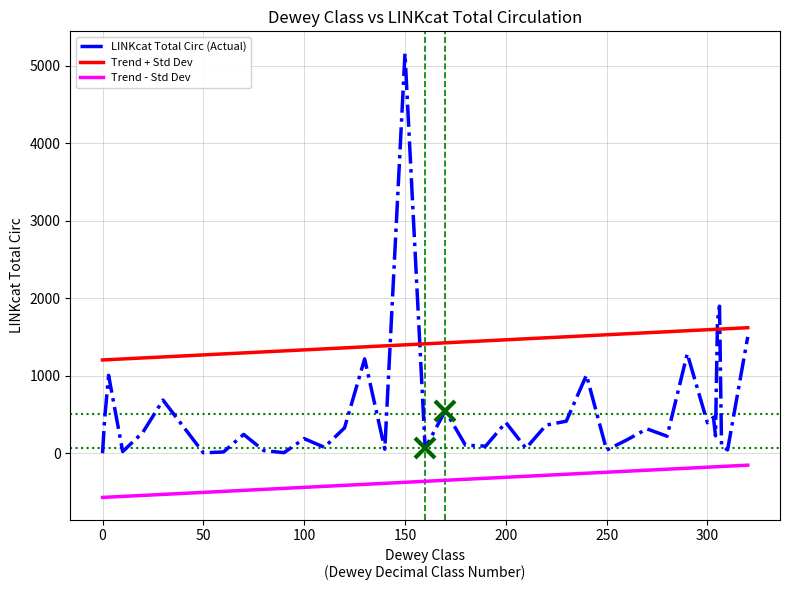

What is the value of the 26th point from the left?

1007